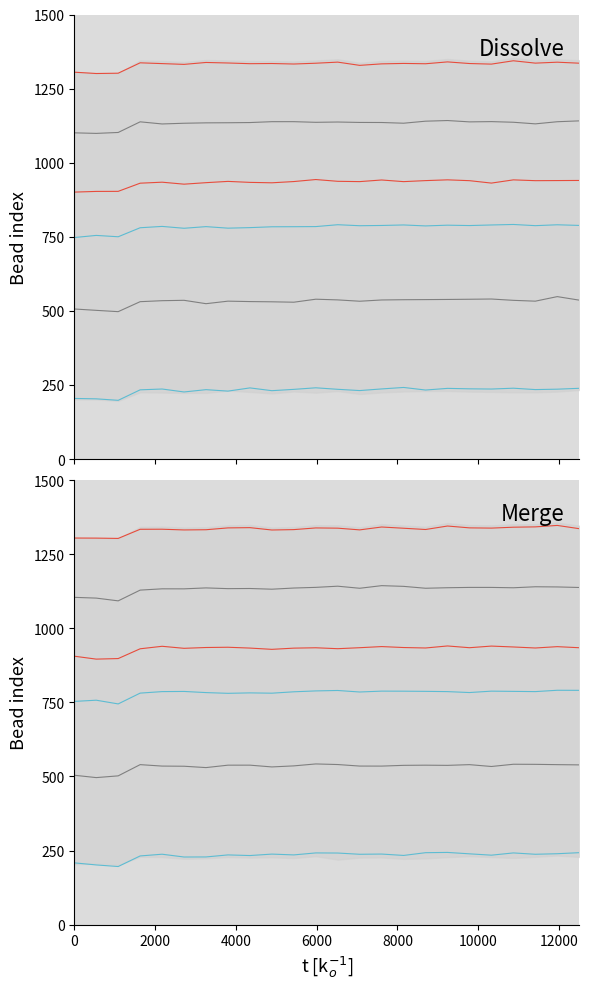

At which label does Series 3 first exceed 934?

8000